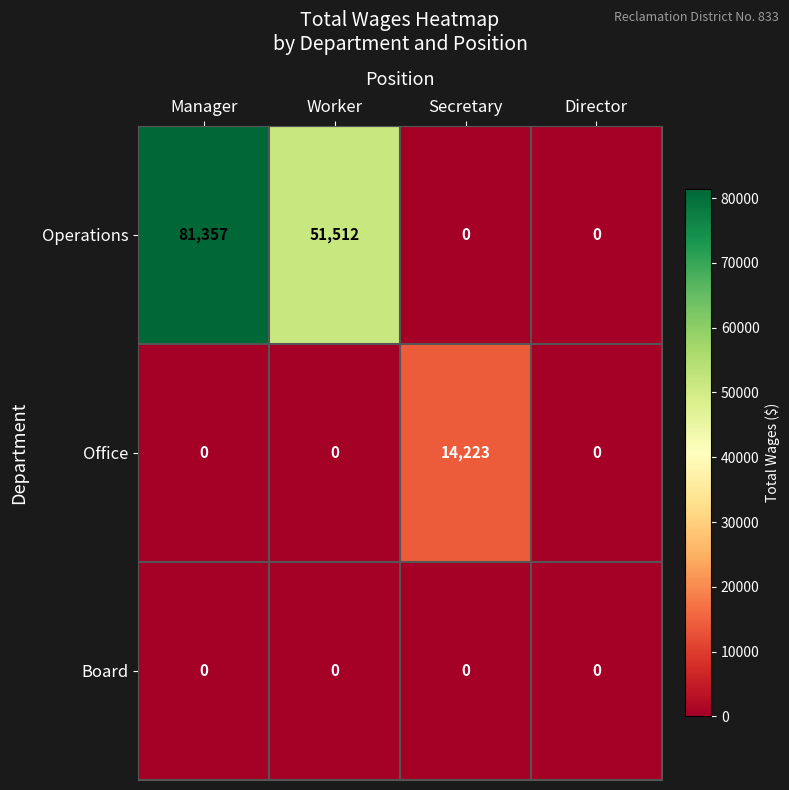

Reading left to right, what are all the values shown in this chart?

Operations: Manager=81357	Worker=51512	Secretary=0	Director=0
Office: Manager=0	Worker=0	Secretary=14223	Director=0
Board: Manager=0	Worker=0	Secretary=0	Director=0